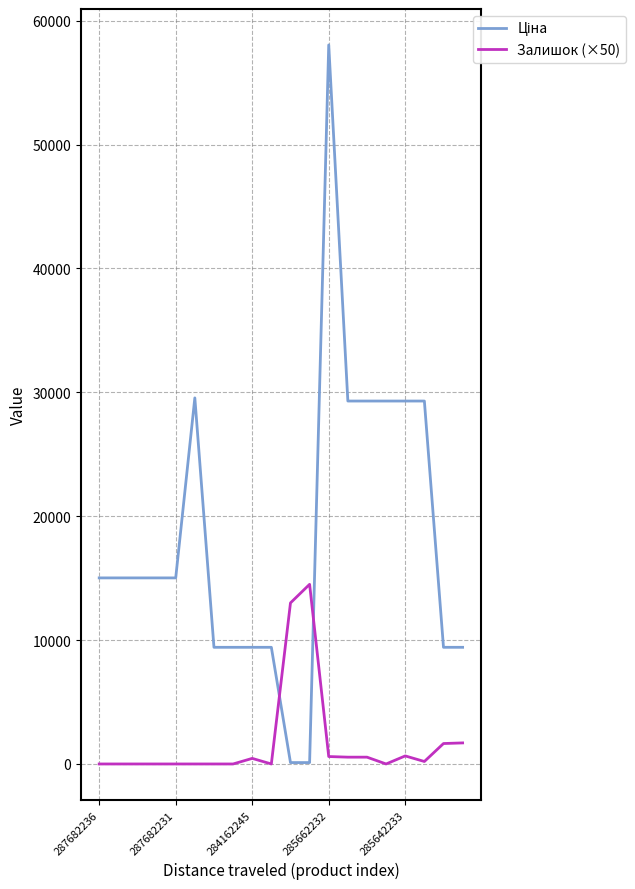

What is the maximum value shown in the chart?

58037.0